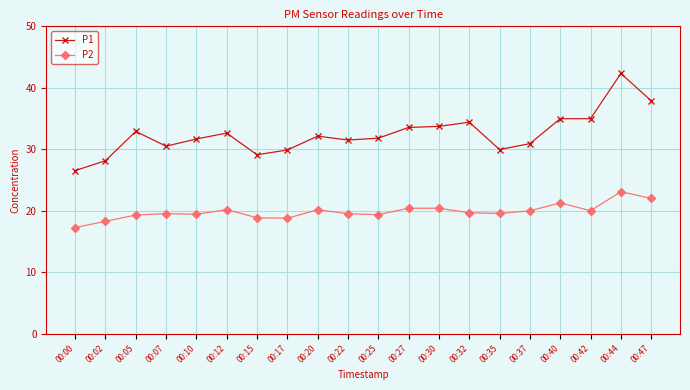

What is the value of the P2 point at the 11th from the left?

19.4